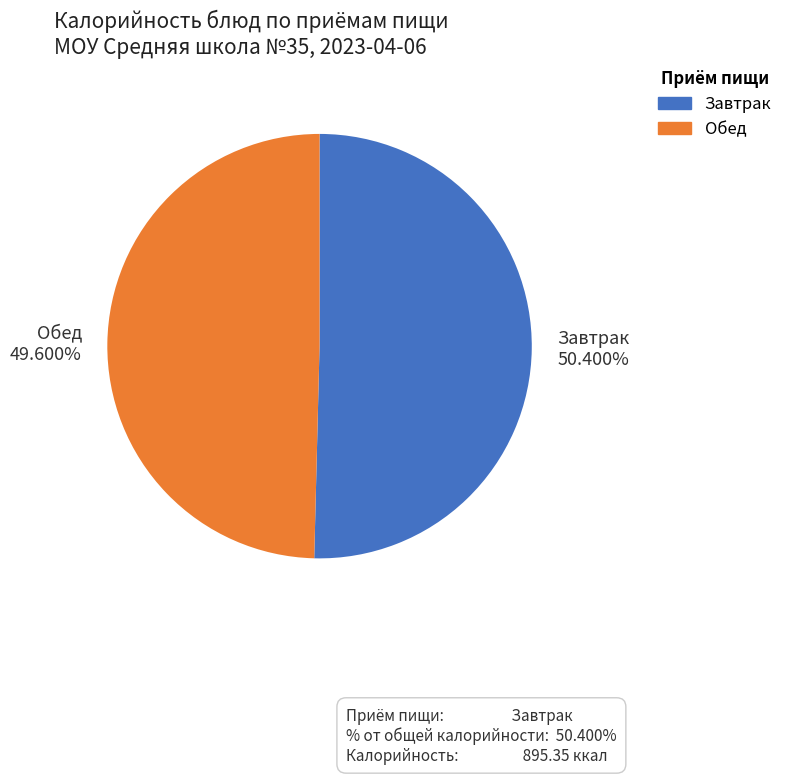

Rank the categories by value from lowest to highest.

Обед, Завтрак